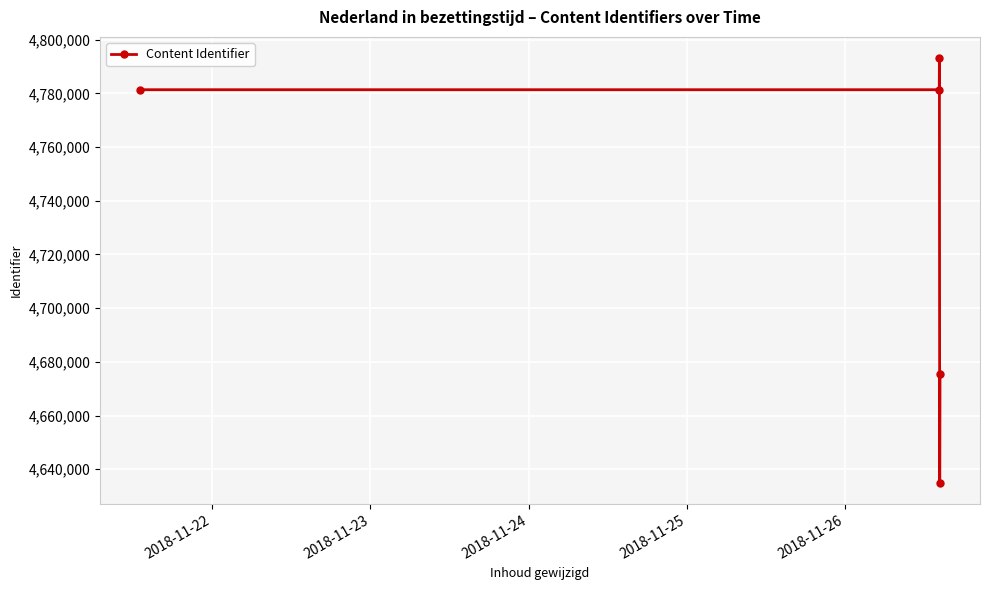

What is the difference between the second highest and second lowest values?

106056